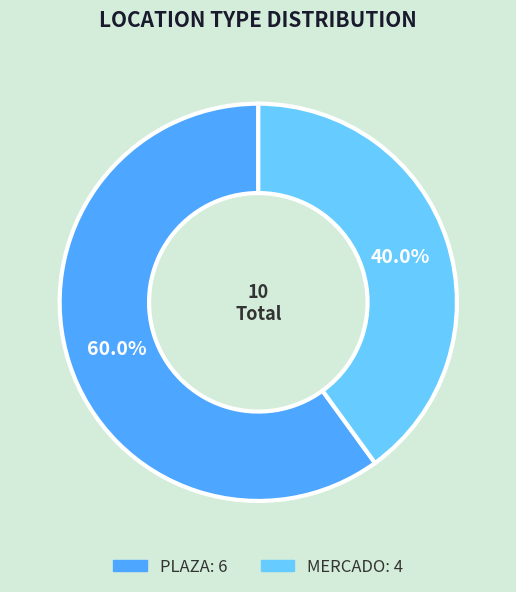

Between PLAZA and MERCADO, which is larger?

PLAZA